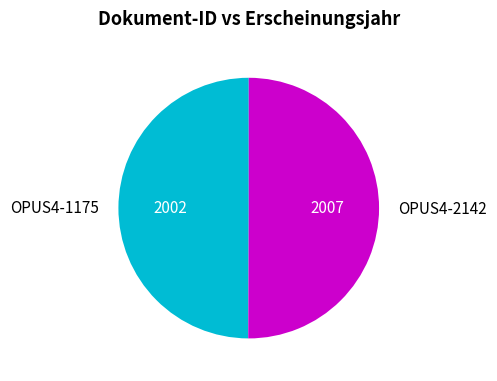

How many slices are in this pie chart?

2